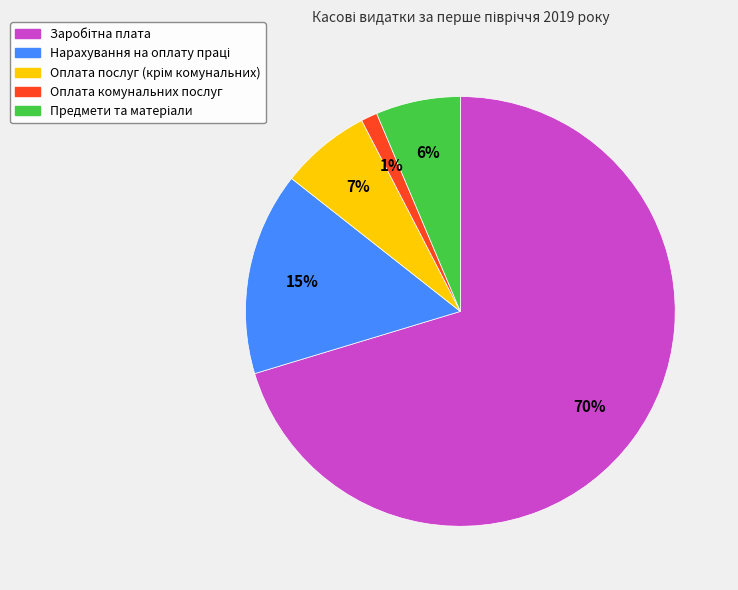

How many slices are in this pie chart?

5